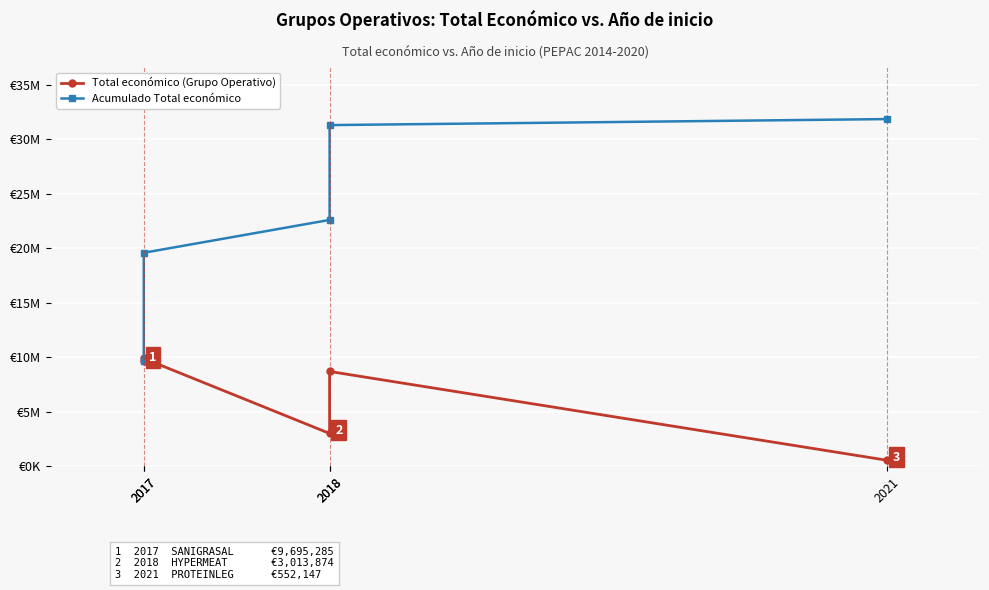

The Total económico (Grupo Operativo) series shows 9900193 at 2017. True or false?

True